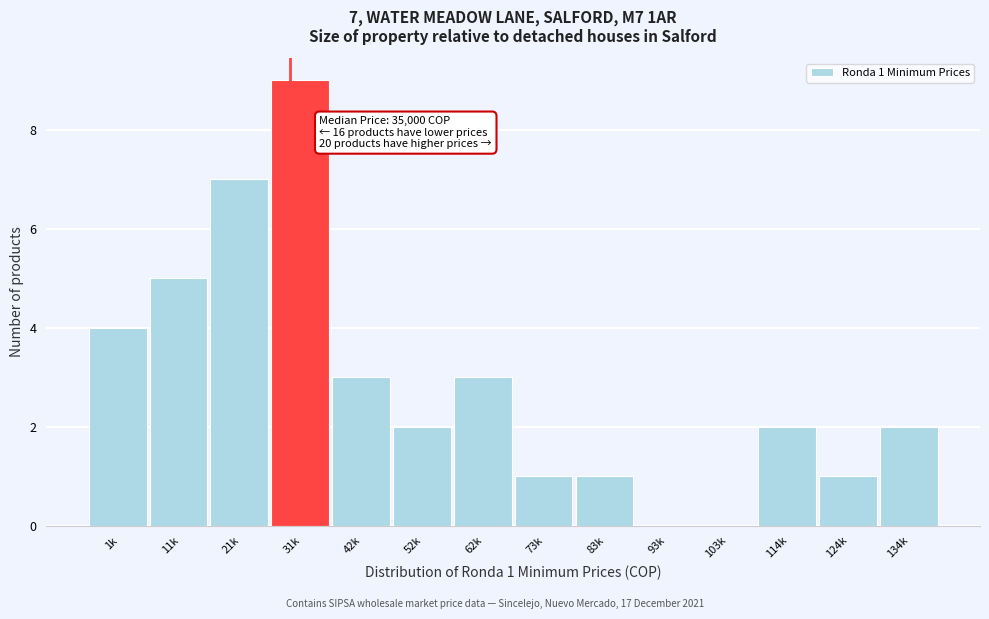

Reading left to right, list all the values displayed in this chart.

1k=4	11k=5	21k=7	31k=9	42k=3	52k=2	62k=3	73k=1	83k=1	93k=0	103k=0	114k=2	124k=1	134k=2